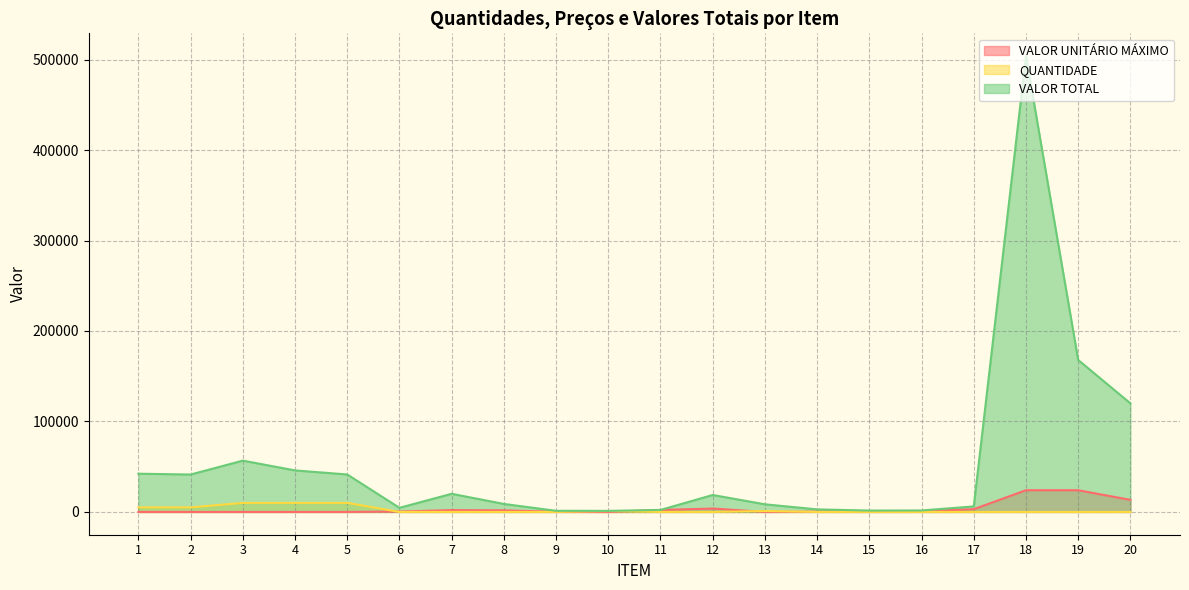

Where does the VALOR UNITÁRIO MÁXIMO series first go above 757?

7